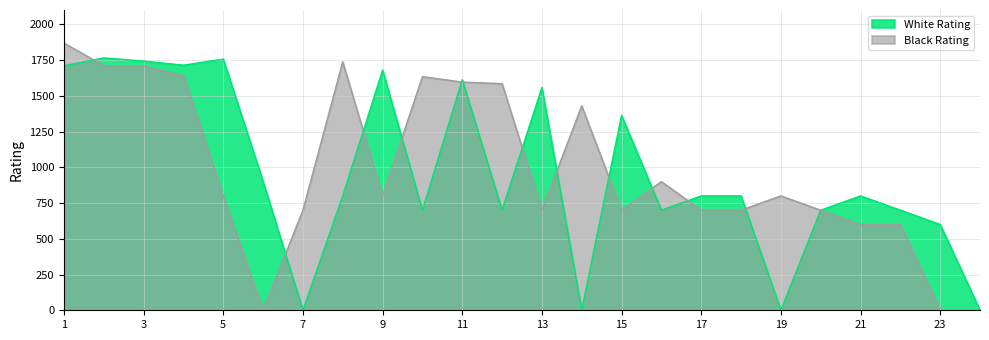

Reading left to right, what are all the values shown in this chart?

White Rating: 1=1710	2=1765	3=1743	4=1714	5=1757	6=900	7=0	8=800	9=1680	10=700	11=1612	12=700	13=1558	14=0	15=1363	16=700	17=800	18=800	19=0	20=700	21=800	22=700	23=600	24=0
Black Rating: 1=1869	2=1711	3=1709	4=1639	5=800	6=0	7=700	8=1738	9=800	10=1634	11=1596	12=1585	13=700	14=1430	15=700	16=900	17=700	18=700	19=800	20=700	21=600	22=600	23=0	24=0